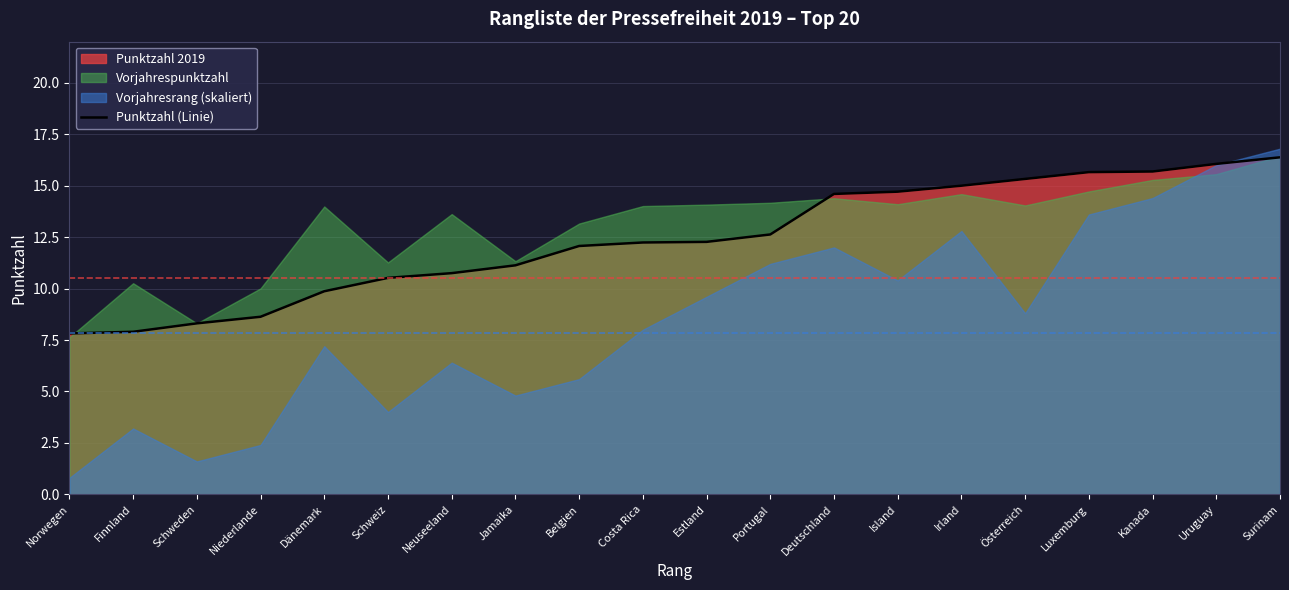

Which category has the lowest value across all series?

Norwegen